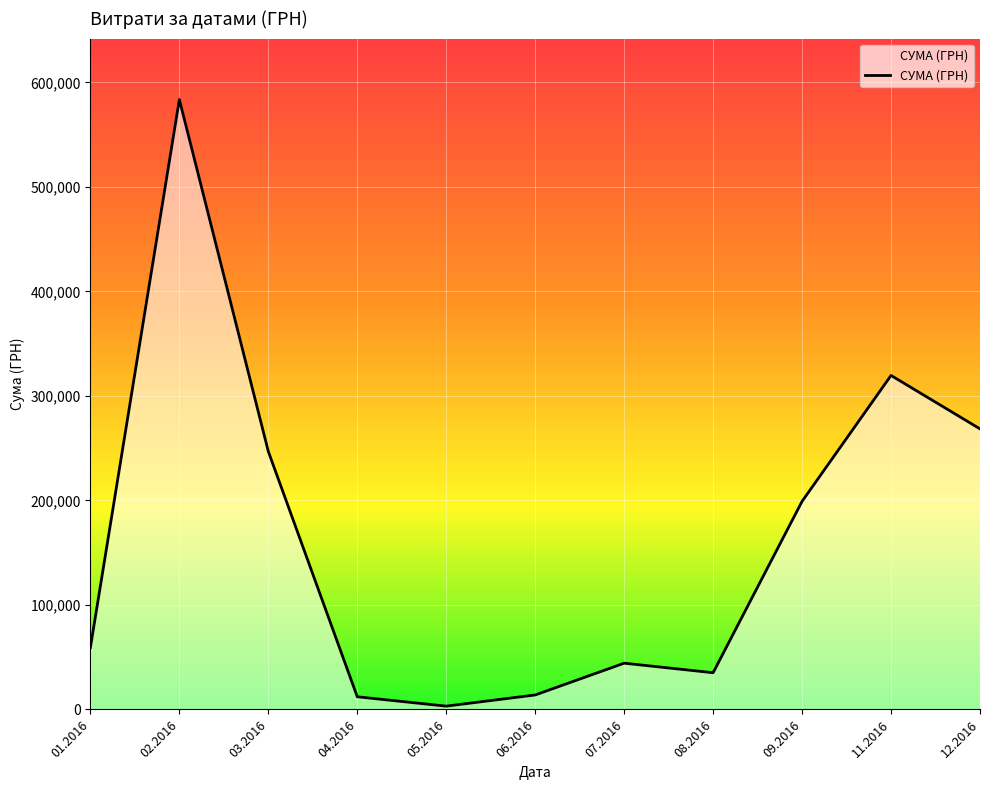

The value at 11.2016 is 319574.0. True or false?

True